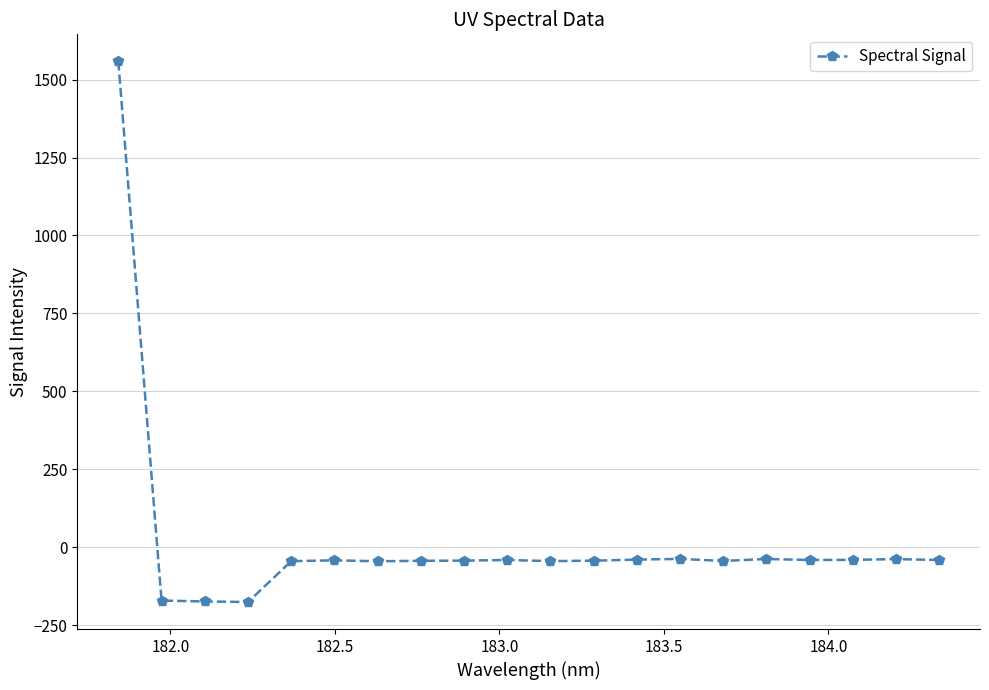

What is the value of the 5th point from the left?

-44.8